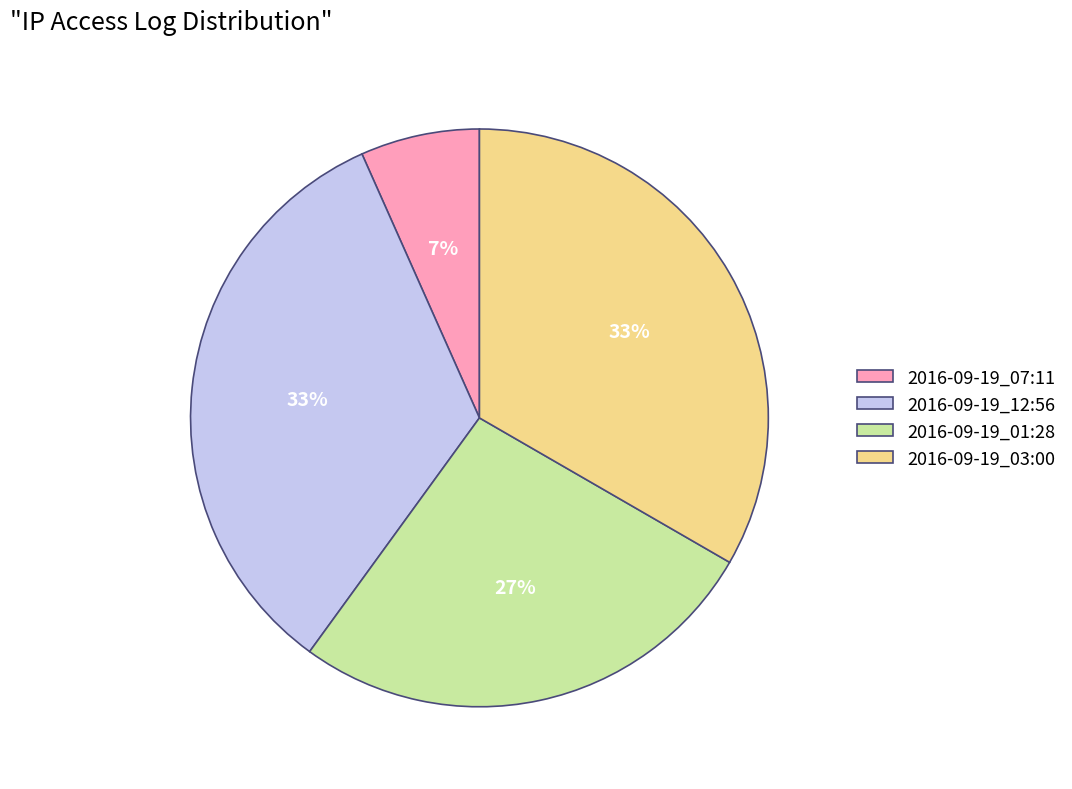

The 2016-09-19_01:28 slice represents 27% of the pie. True or false?

True